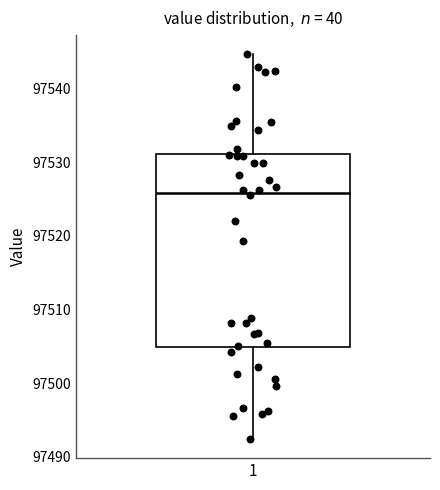

Where is the lower edge of the box at x = 1 on the y-axis? The values are not printed on the chart, so give them approximately, as read against the axis.

97505